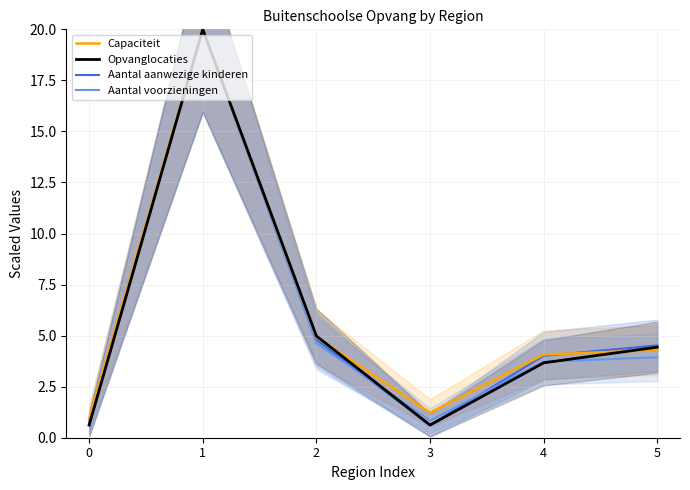

Rank the series by their average value, from lowest to highest.

Aantal voorzieningen, Opvanglocaties, Aantal aanwezige kinderen, Capaciteit